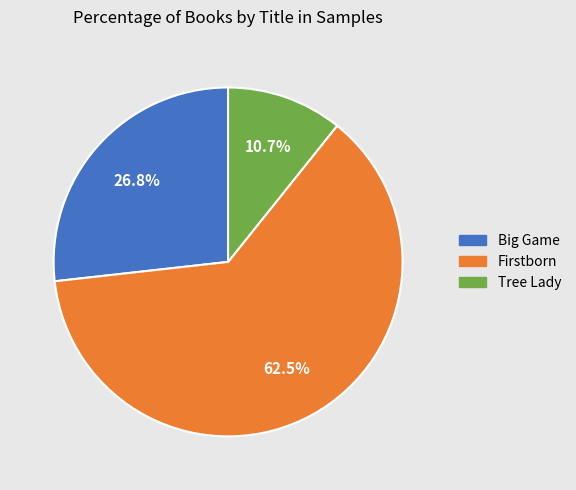

What is the ratio of the value at Big Game to the value at Tree Lady?

2.5